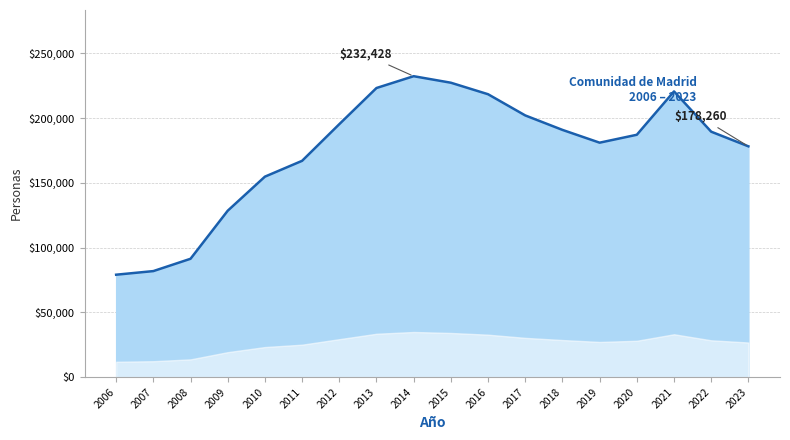

Is it true that the value at 2015 is 125886?

False